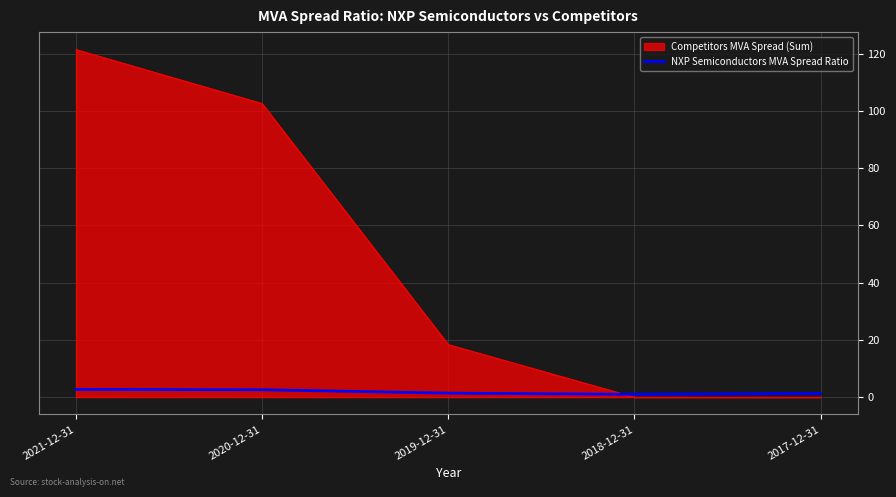

Rank the series by their average value, from lowest to highest.

NXP Semiconductors MVA Spread Ratio, Competitors MVA Spread (Sum)